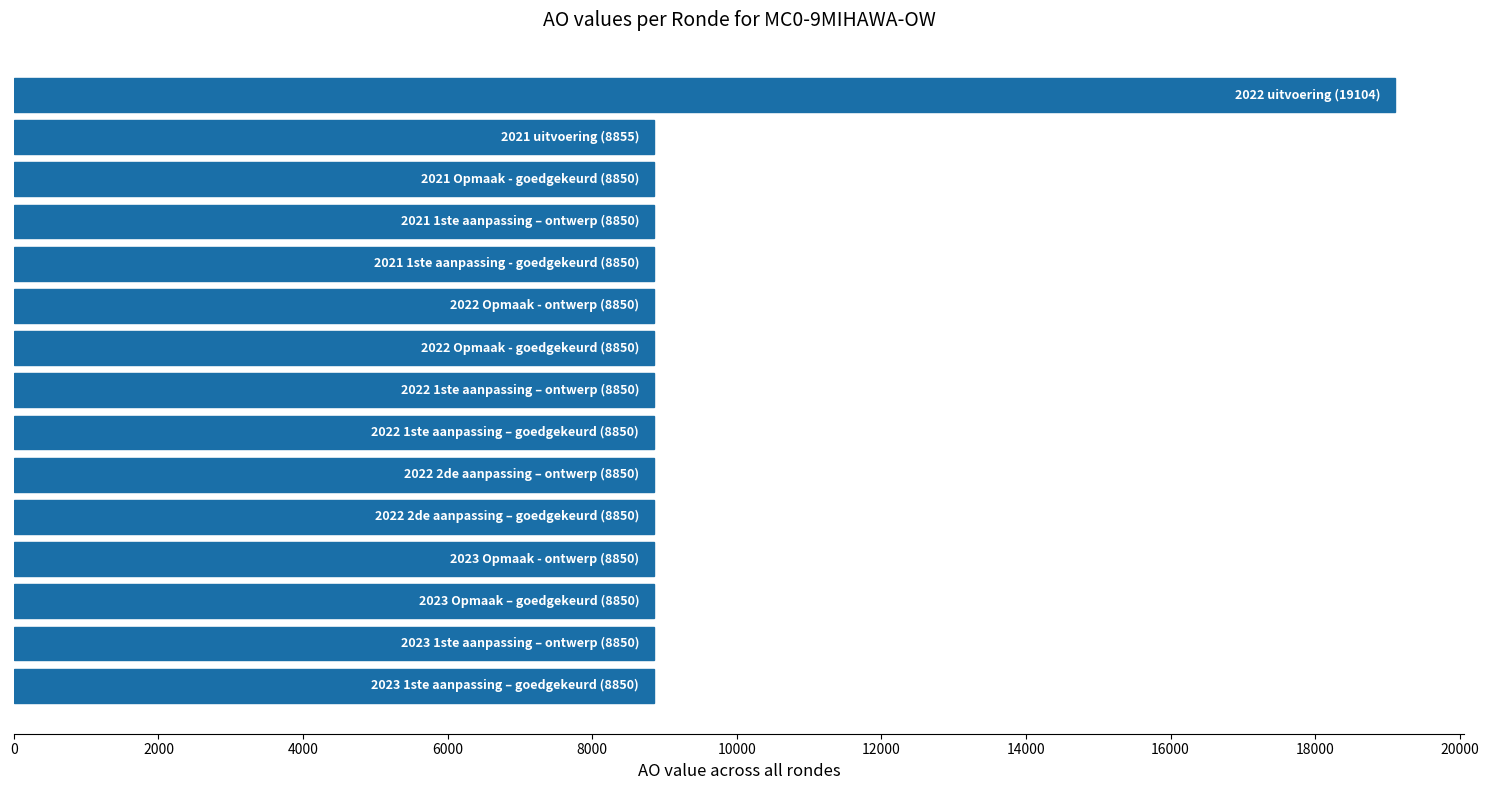

Count the number of values greater than 8850.

2